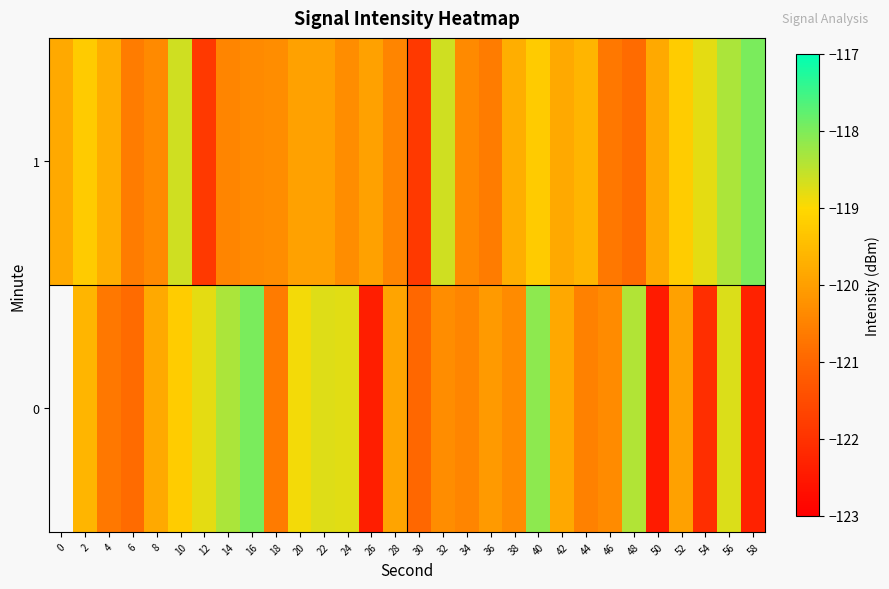

What is the sum of the 0 values at 14 and 8?

-238.2